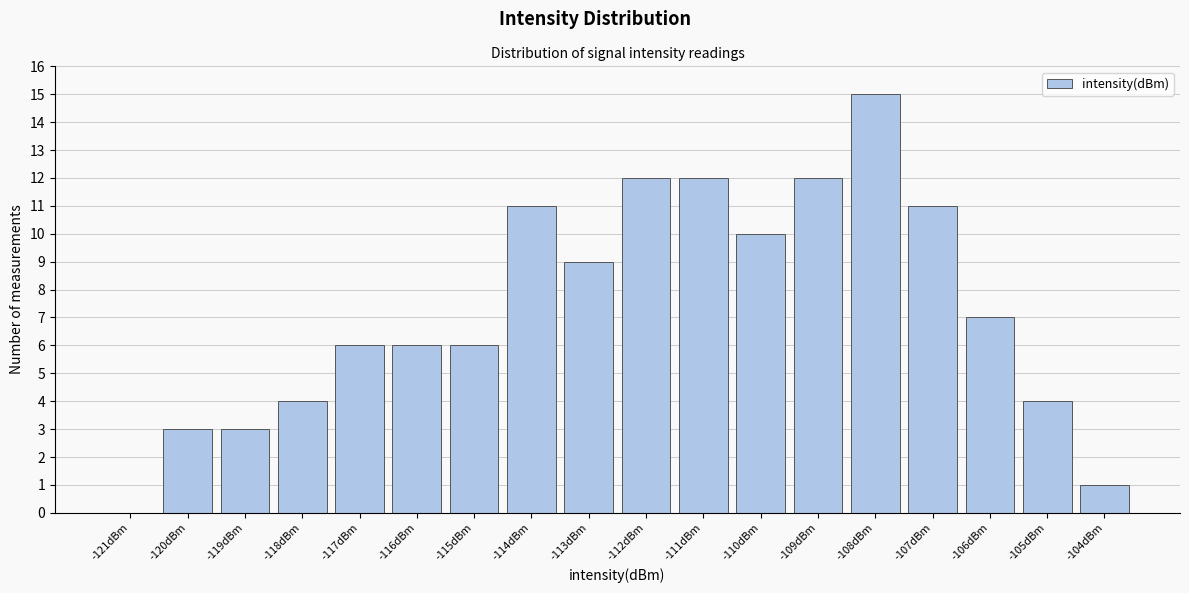

Reading left to right, what are all the values shown in this chart?

-121dBm=0	-120dBm=3	-119dBm=3	-118dBm=4	-117dBm=6	-116dBm=6	-115dBm=6	-114dBm=11	-113dBm=9	-112dBm=12	-111dBm=12	-110dBm=10	-109dBm=12	-108dBm=15	-107dBm=11	-106dBm=7	-105dBm=4	-104dBm=1